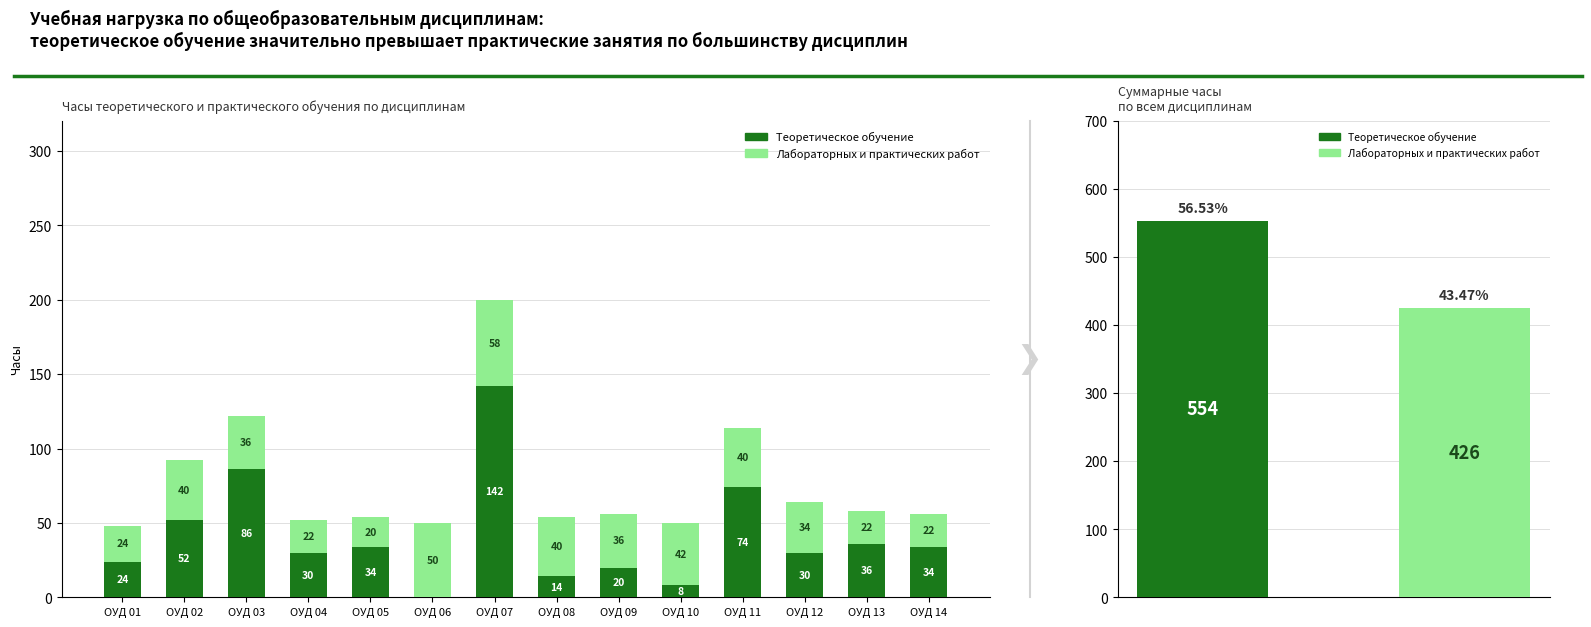

How many series are shown in this chart?

2